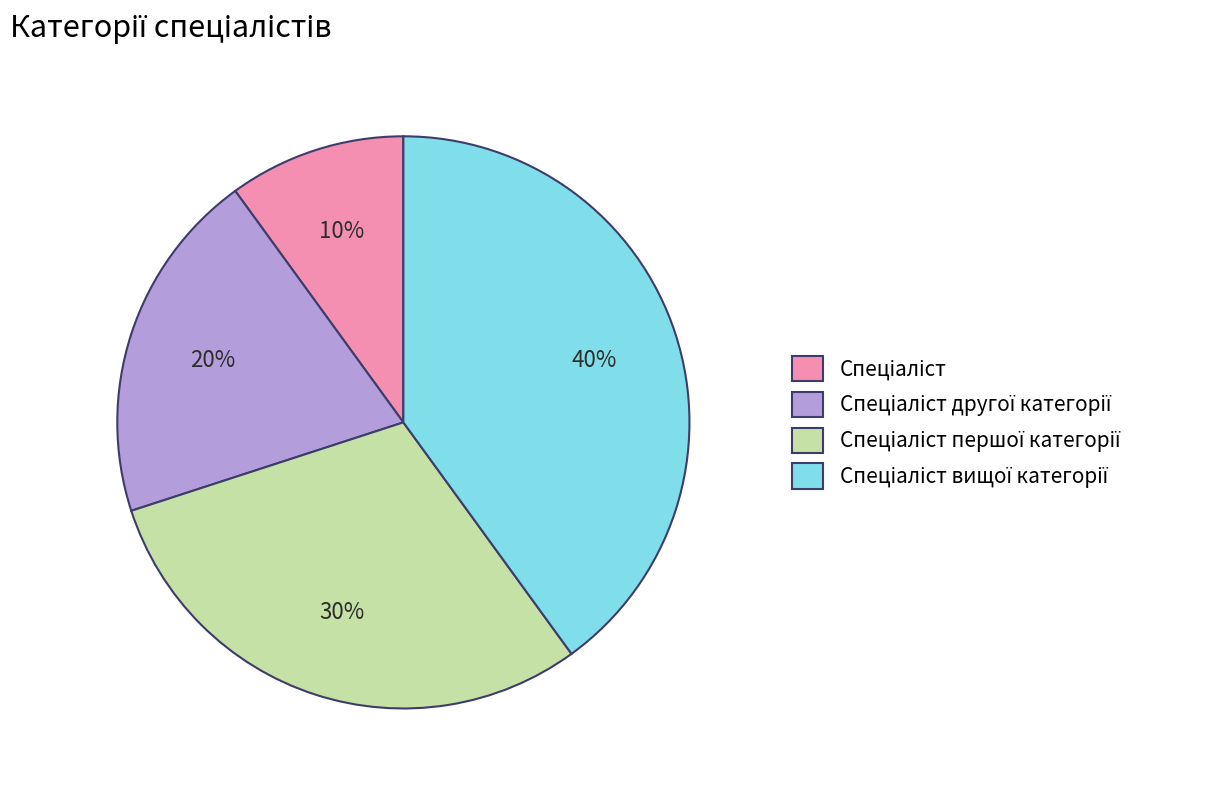

Is there a majority slice in this chart?

No